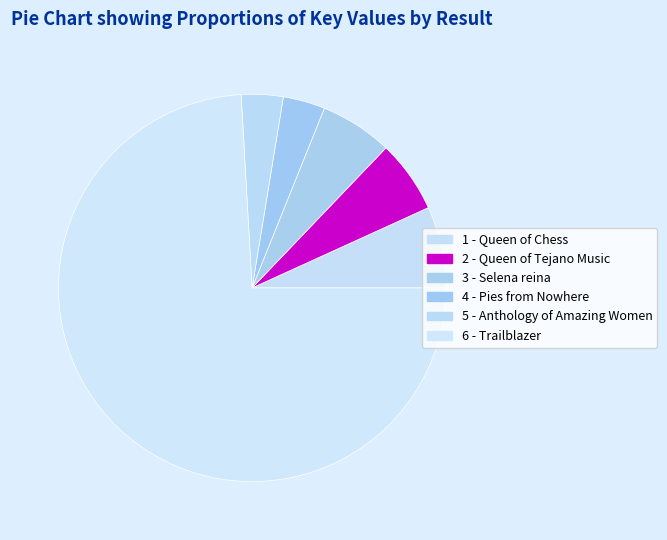

To the nearest percent, what portion does 6 - Trailblazer represent?

74%